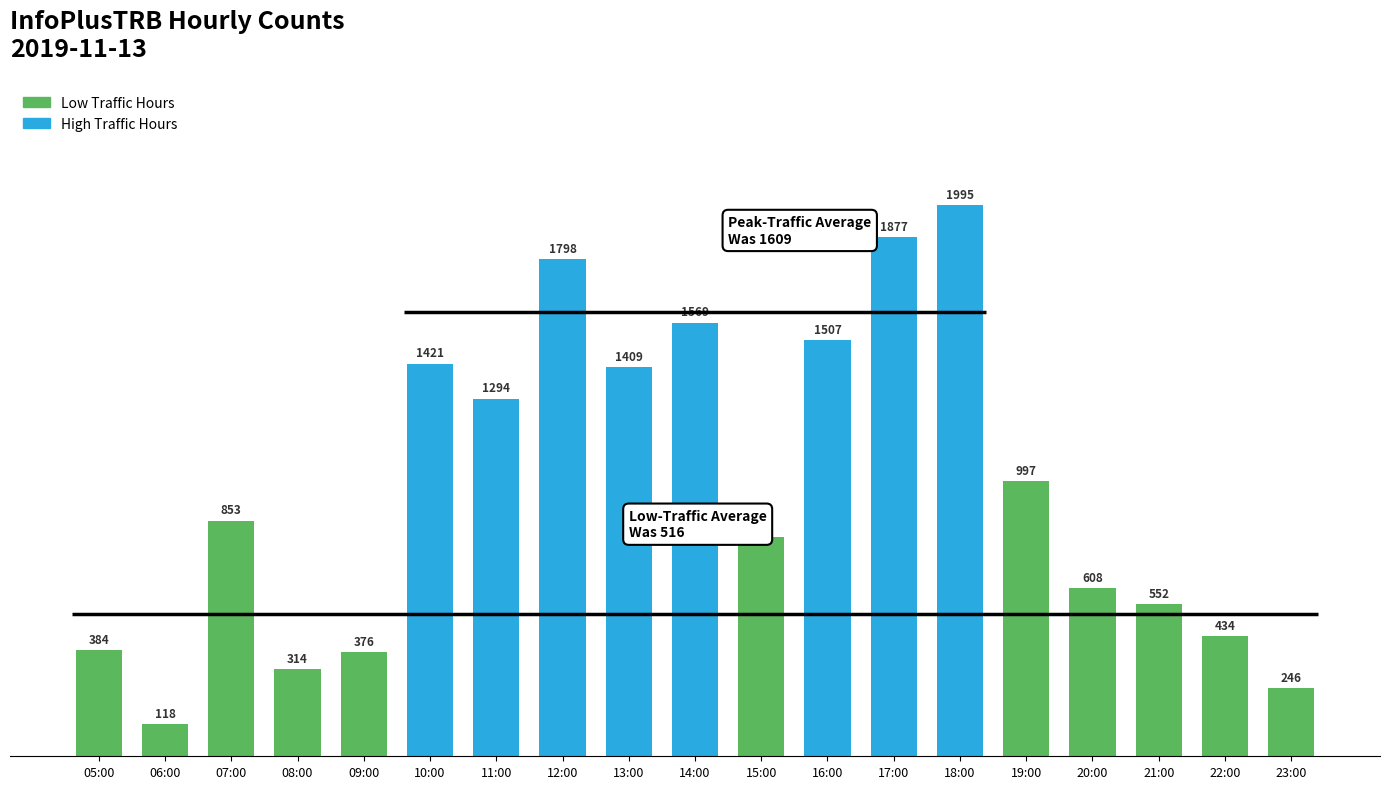

Reading left to right, extract all data points from this chart.

384	118	853	314	376	1421	1294	1798	1409	1569	793	1507	1877	1995	997	608	552	434	246